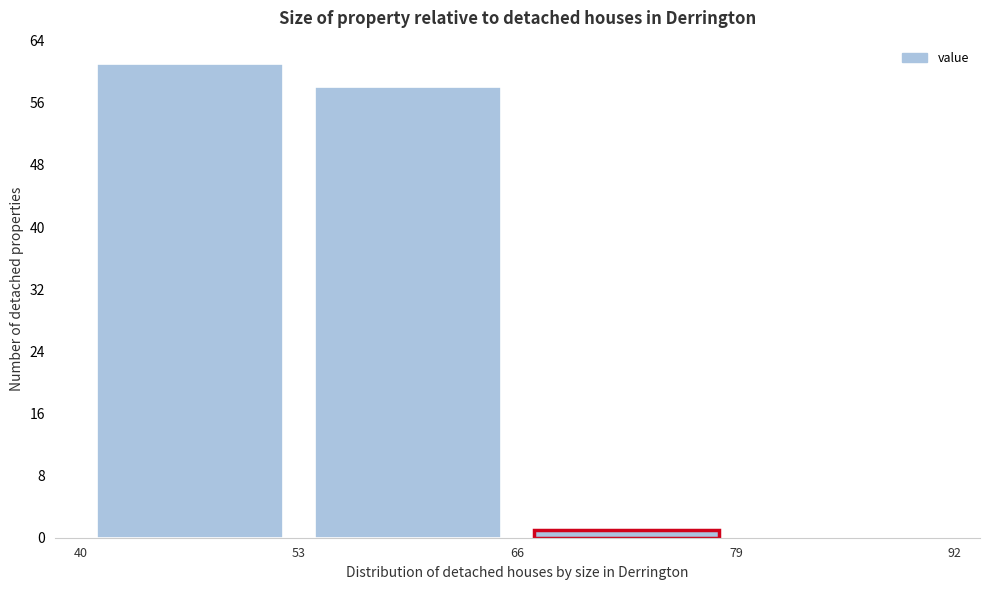

Reading left to right, transcribe this chart: for each bar, give the range it covers on the x-axis and its height. The values are not printed on the chart, so give them approximately, as read against the axis.

40 to 53: 61
53 to 66: 58
66 to 79: 1
79 to 92: 0